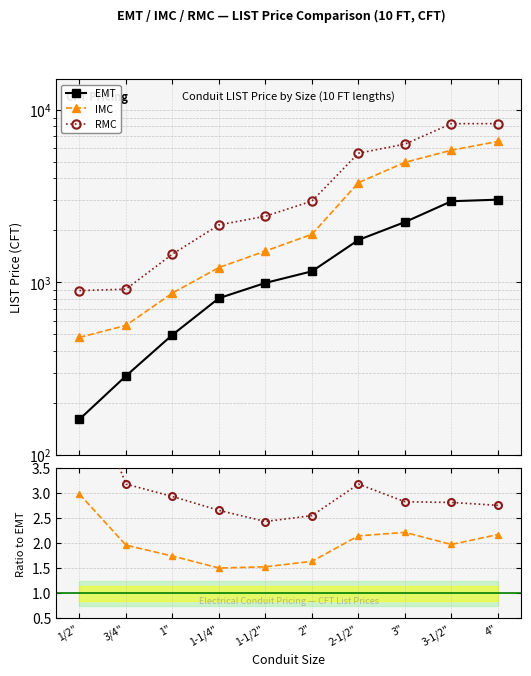

True or false: RMC / EMT and RMC cross at least once.

False